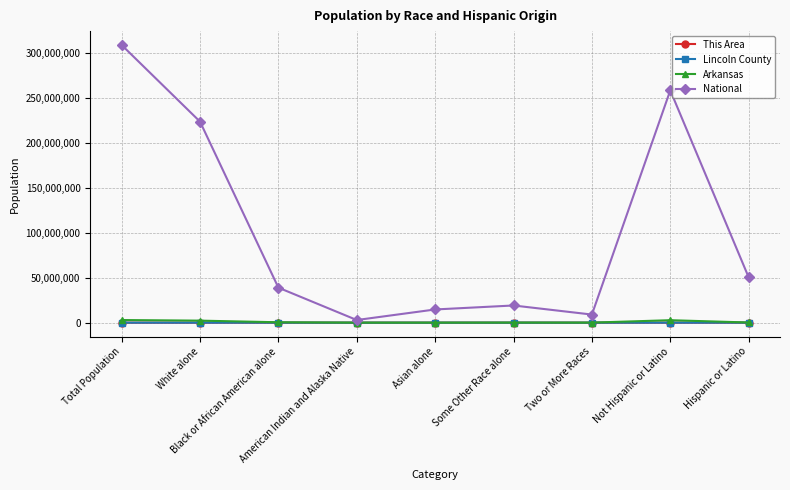

What is the average value of the National series?

102855178